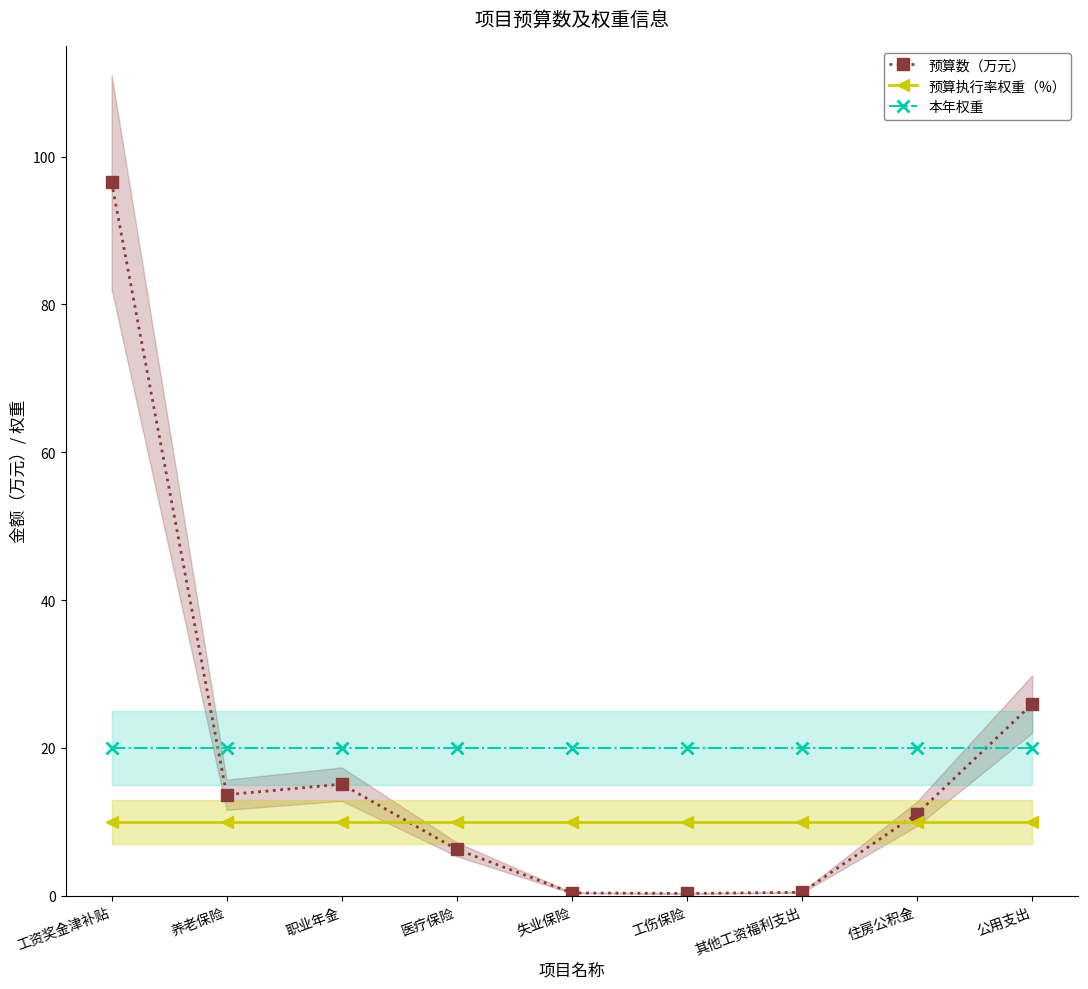

Reading left to right, extract all data points from this chart.

预算数（万元）: 96.6	13.7	15.1	6.3	0.4	0.3	0.5	11.1	25.9
预算执行率权重（%）: 10.0	10.0	10.0	10.0	10.0	10.0	10.0	10.0	10.0
本年权重: 20.0	20.0	20.0	20.0	20.0	20.0	20.0	20.0	20.0